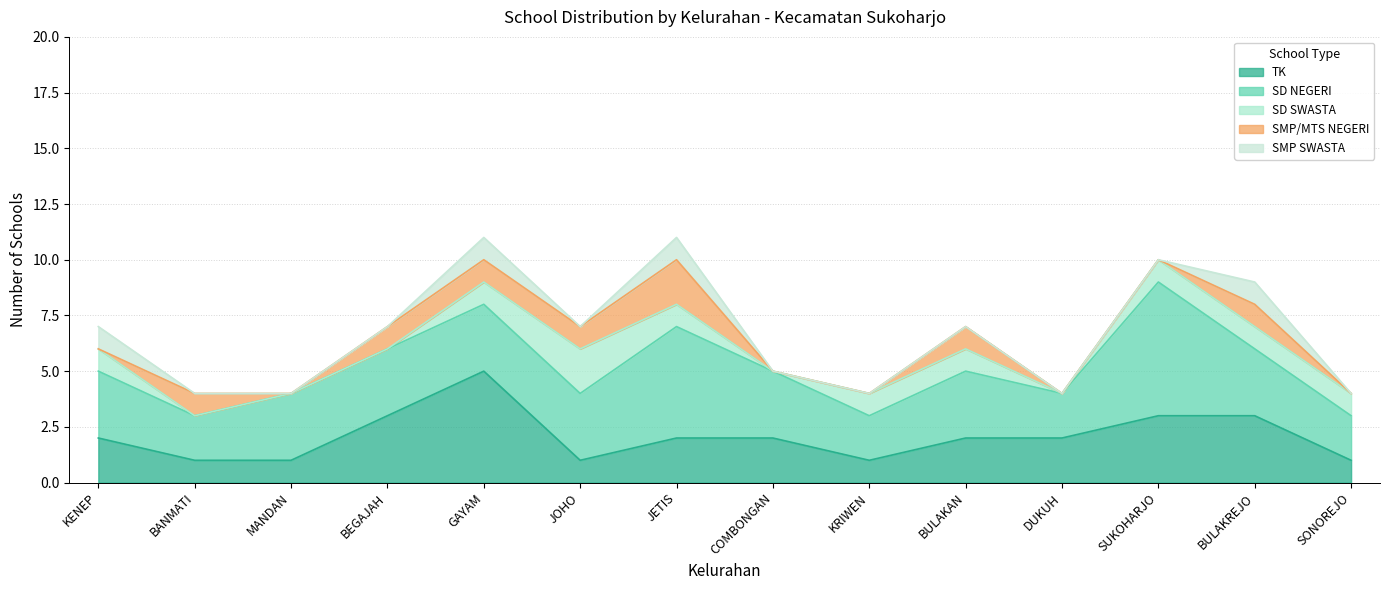

True or false: SMP SWASTA has more than 0 interior local peaks.

True